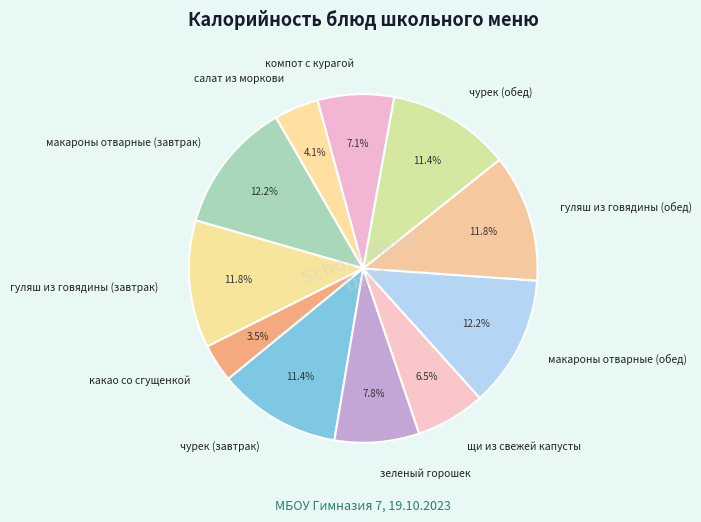

What is the smallest slice in the pie chart?

какао со сгущенкой